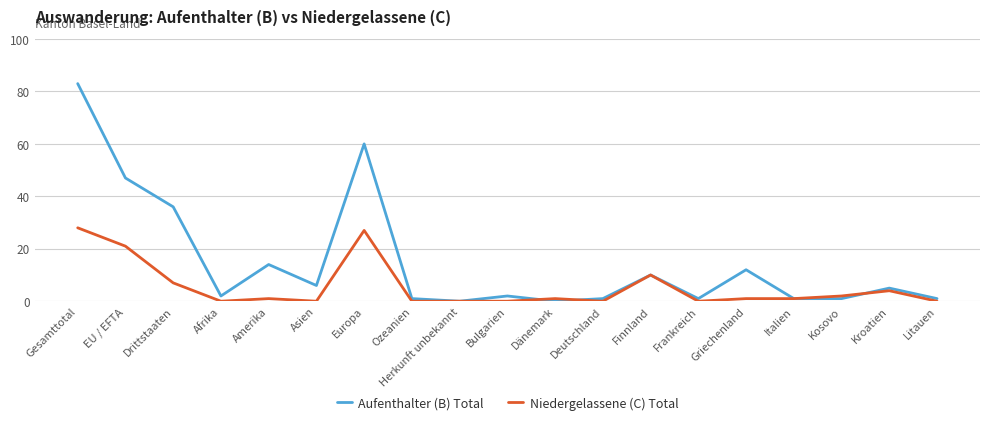

Is it true that Aufenthalter (B) Total equals 47 at EU / EFTA?

True